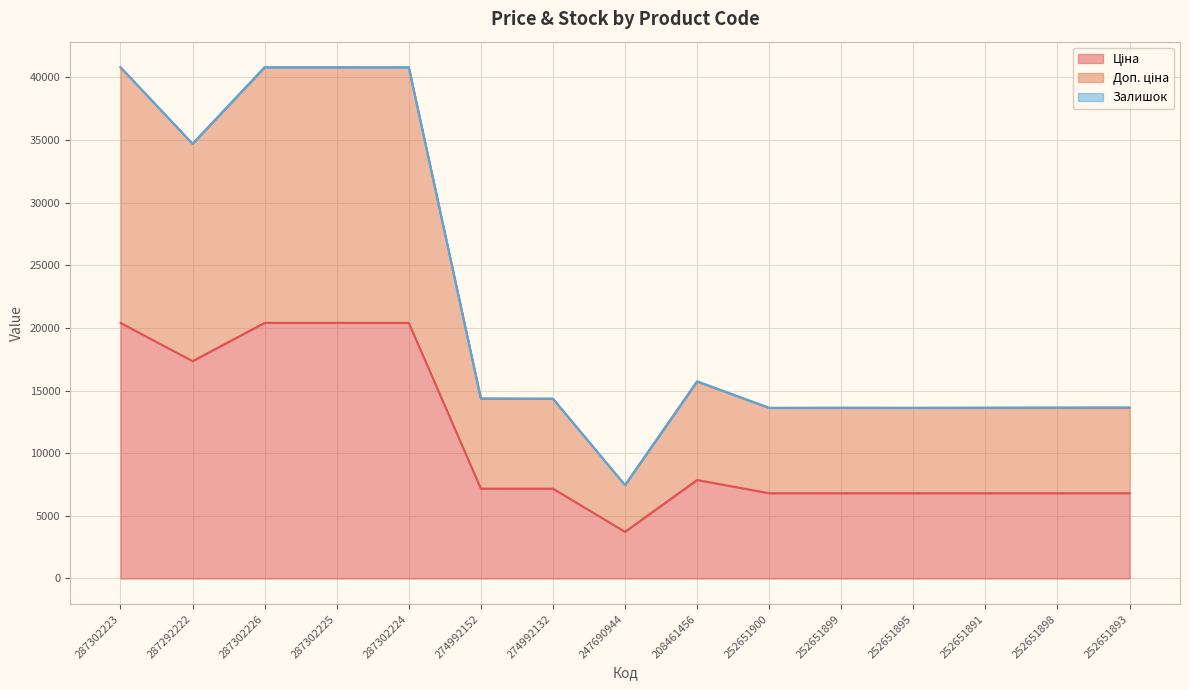

Read the Ціна value at 252651899.

6809.2